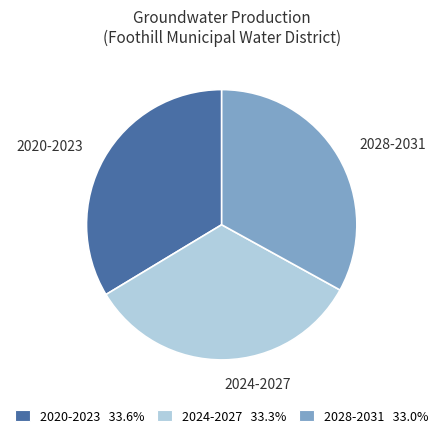

Is there any slice that represents more than half of the pie?

No